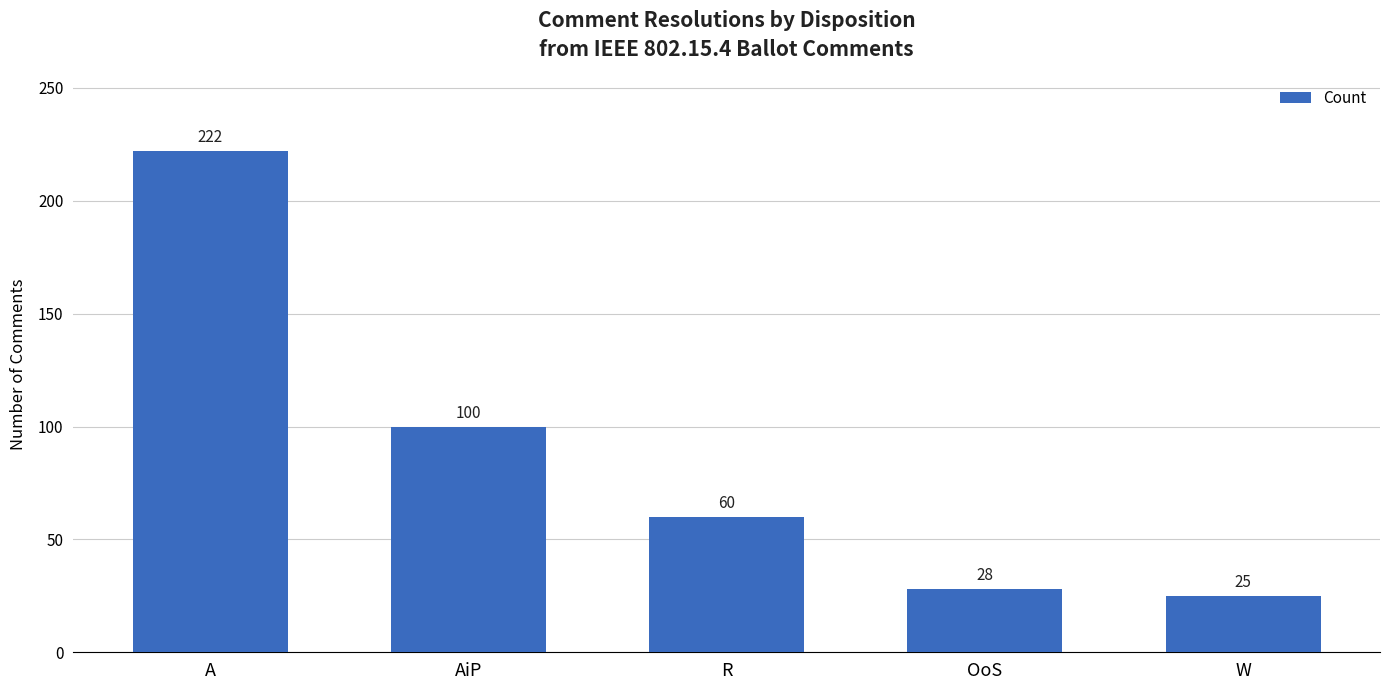

Between OoS and A, which is larger?

A